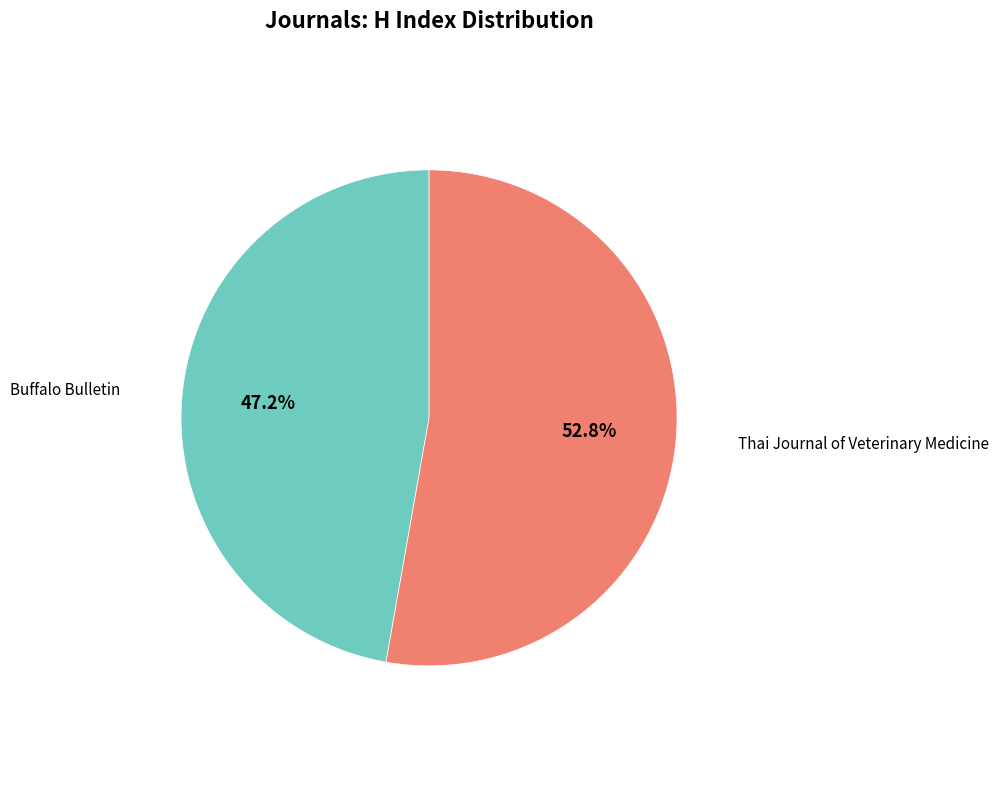

Is there any slice that represents more than half of the pie?

Yes